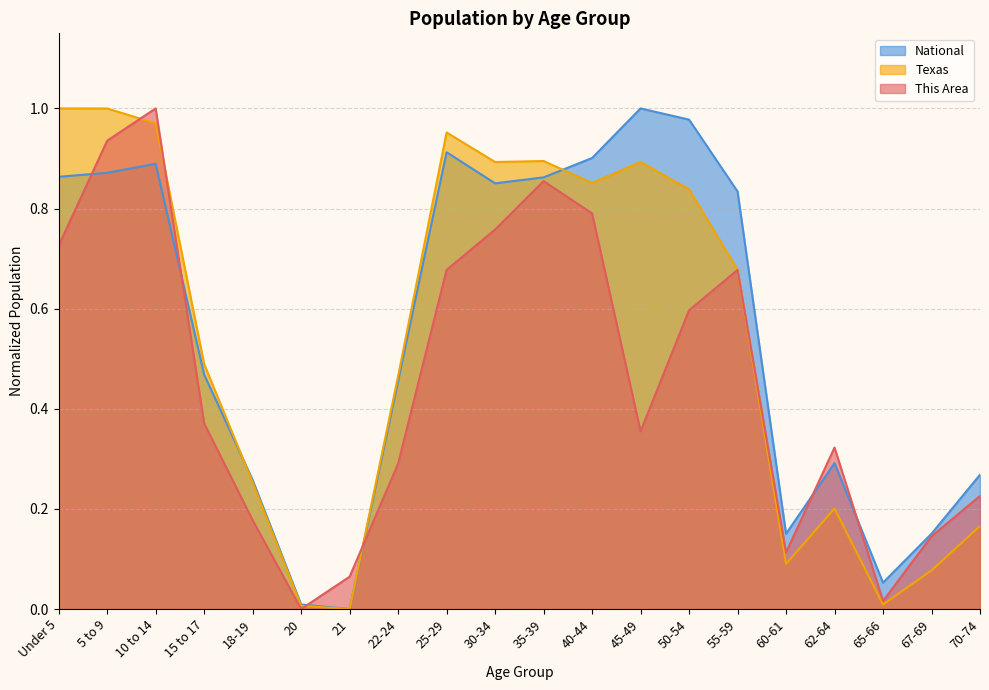

What is the sum of the National values at 18-19 and 30-34?

1.1